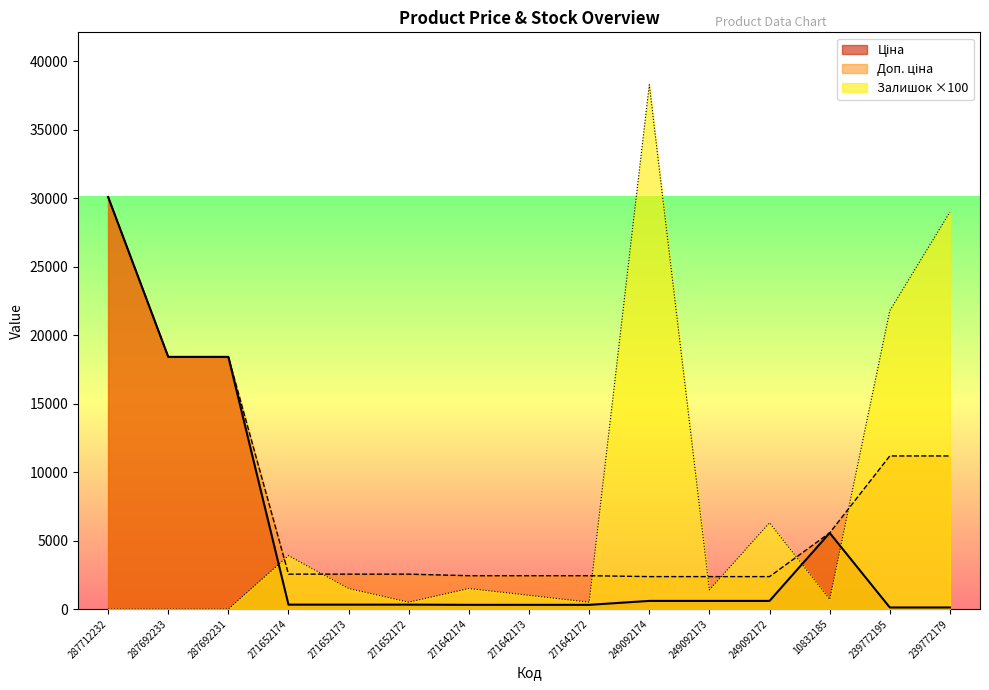

Is the value of Ціна at 239772195 greater than the value of Доп. ціна at 249092173?

No